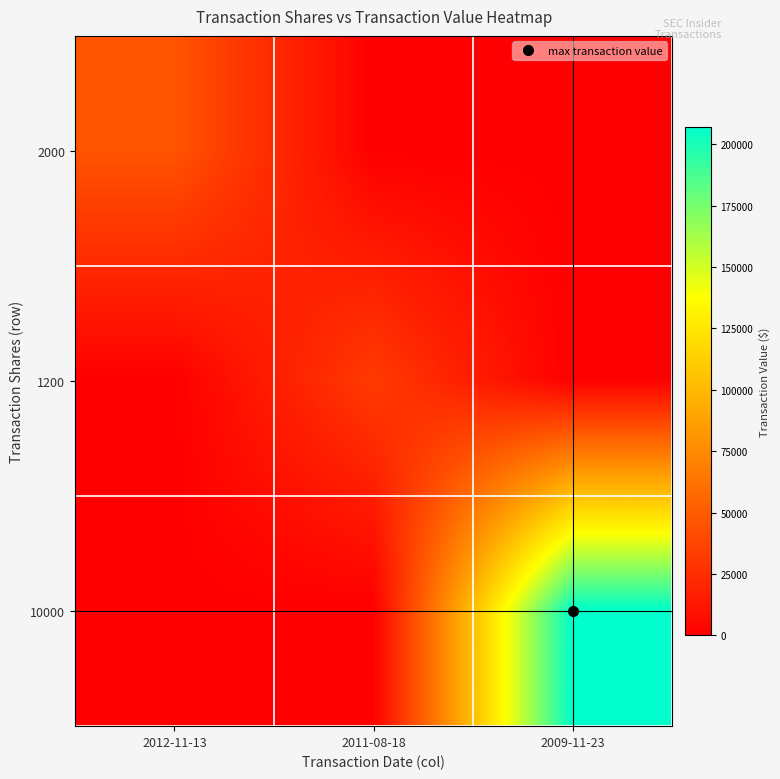

Count the number of data series in this chart.

3